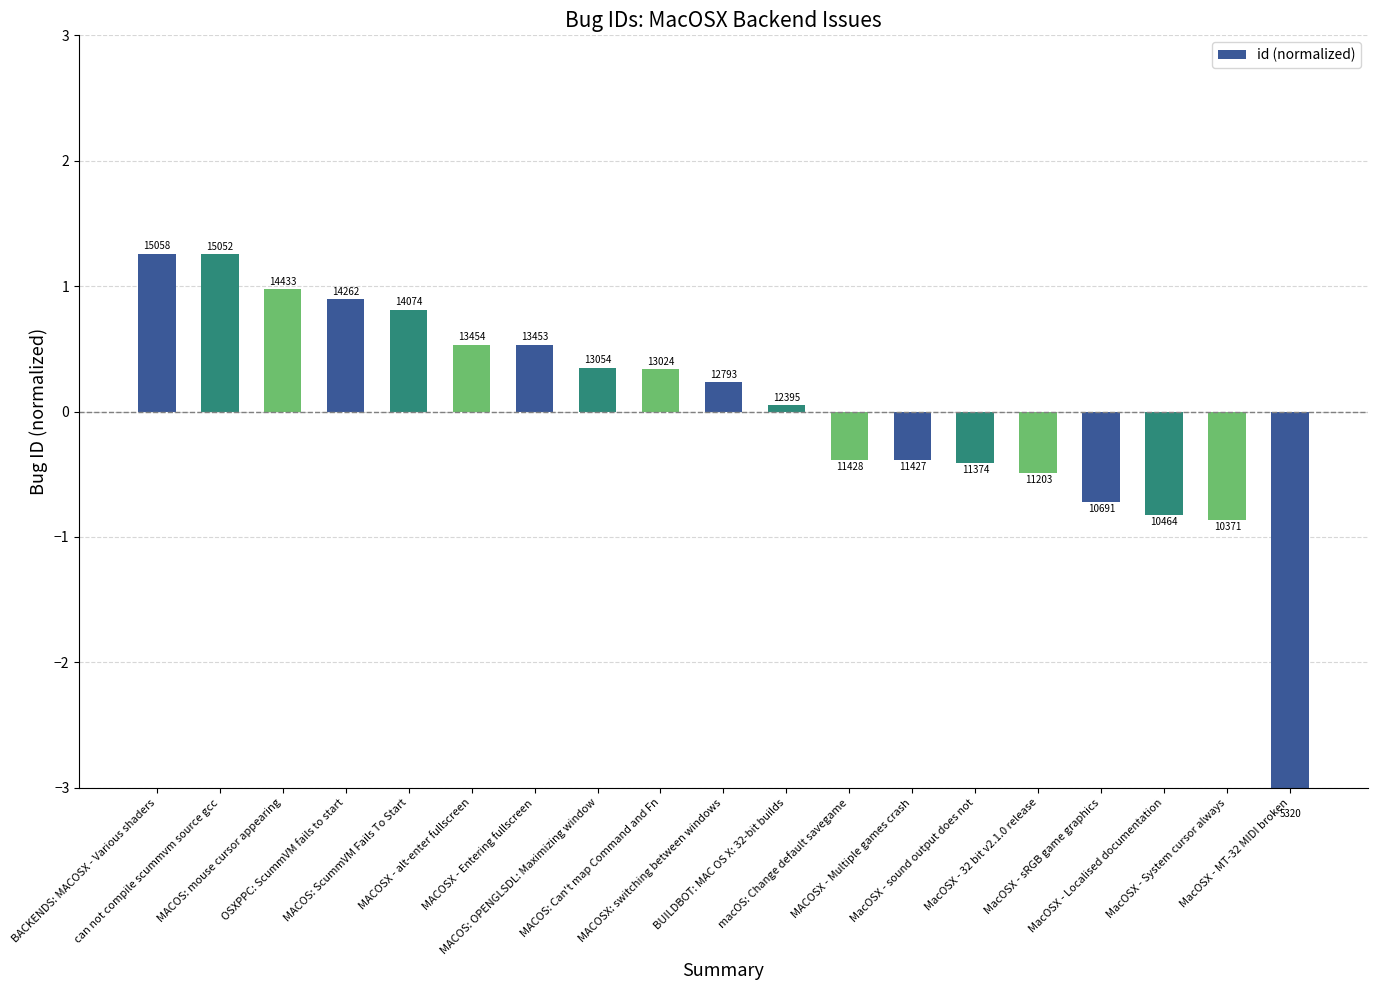

The chart shows a value of 1.3 at BACKENDS: MACOSX - Various shaders. True or false?

True